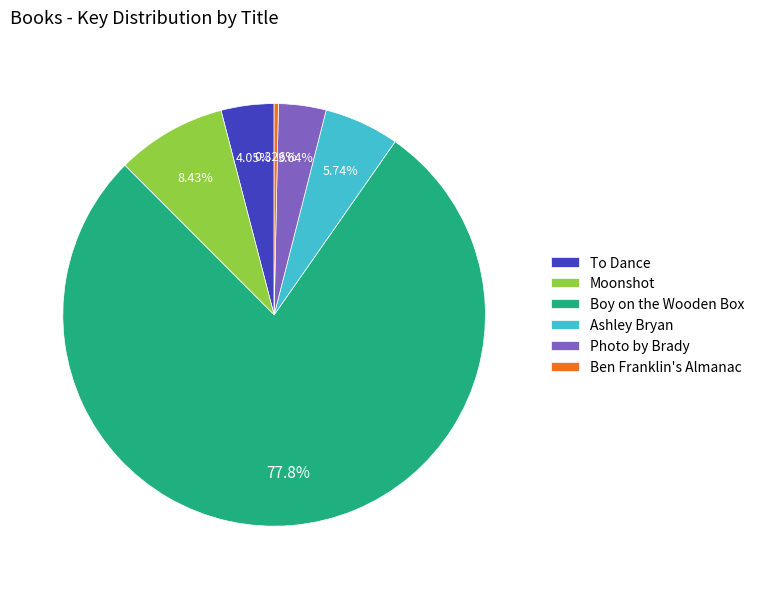

What is the smallest slice in the pie chart?

Ben Franklin's Almanac